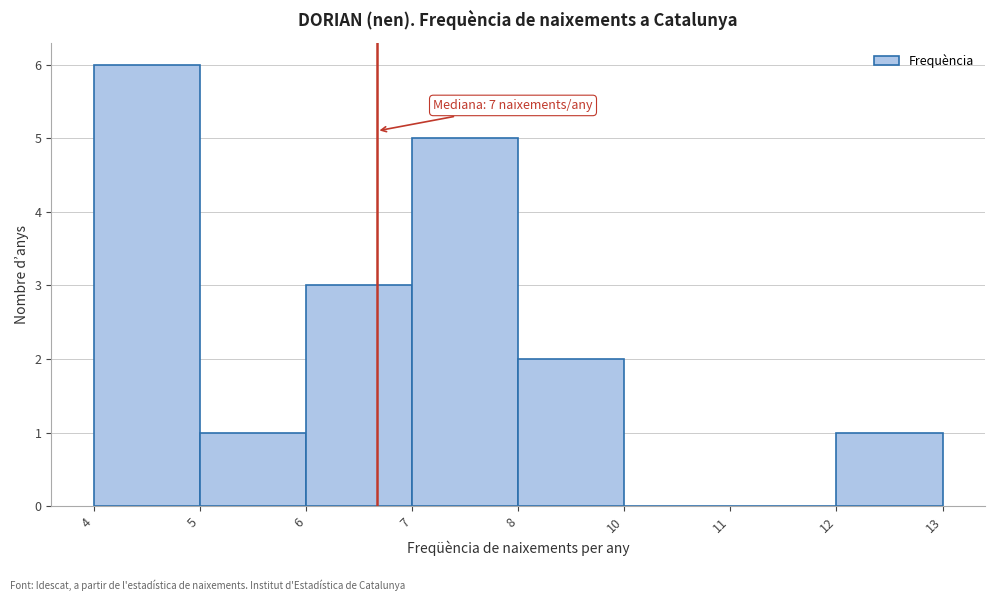

Reading right to left, transcribe all the data shown in this chart.

12=1	11=0	10=0	8=2	7=5	6=3	5=1	4=6